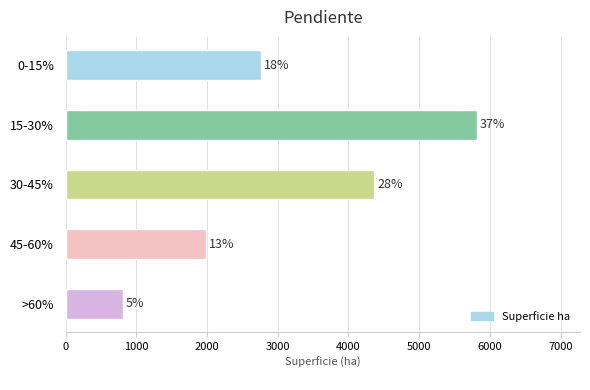

How many bars are there in total?

5